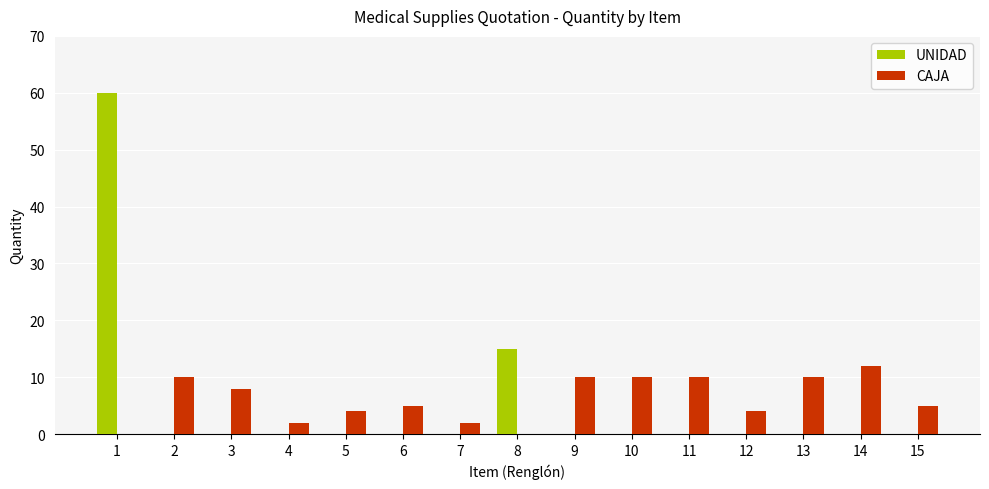

Reading left to right, extract all data points from this chart.

UNIDAD: 1=60	2=0	3=0	4=0	5=0	6=0	7=0	8=15	9=0	10=0	11=0	12=0	13=0	14=0	15=0
CAJA: 1=0	2=10	3=8	4=2	5=4	6=5	7=2	8=0	9=10	10=10	11=10	12=4	13=10	14=12	15=5